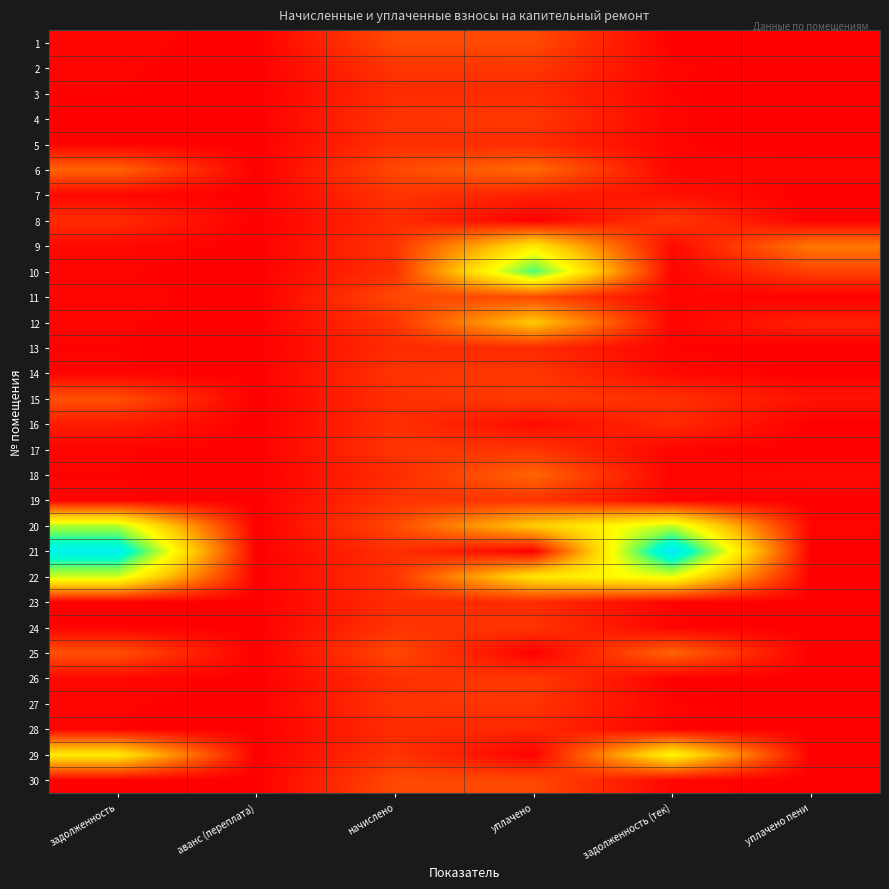

Reading left to right, what are all the values shown in this chart?

1: задолженность=388.9	аванс (переплата)=0.0	начислено=4667.3	уплачено=4667.3	задолженность (тек)=0.0	уплачено пени=0.0
2: задолженность=279.1	аванс (переплата)=0.0	начислено=3348.6	уплачено=3437.9	задолженность (тек)=280.7	уплачено пени=31.3
3: задолженность=231.1	аванс (переплата)=0.0	начислено=2773.2	уплачено=2749.6	задолженность (тек)=231.1	уплачено пени=0.0
4: задолженность=0.0	аванс (переплата)=0.0	начислено=3324.7	уплачено=3545.2	задолженность (тек)=277.1	уплачено пени=0.6
5: задолженность=254.4	аванс (переплата)=0.0	начислено=3052.9	уплачено=2798.9	задолженность (тек)=254.4	уплачено пени=0.0
6: задолженность=6257.1	аванс (переплата)=0.0	начислено=4651.3	уплачено=6700.0	задолженность (тек)=387.6	уплачено пени=350.3
7: задолженность=445.2	аванс (переплата)=0.0	начислено=3316.7	уплачено=2000.0	задолженность (тек)=1082.9	уплачено пени=0.0
8: задолженность=2791.6	аванс (переплата)=0.0	начислено=2757.2	уплачено=0.0	задолженность (тек)=3554.0	уплачено пени=0.0
9: задолженность=553.1	аванс (переплата)=0.0	начислено=3300.7	уплачено=15414.3	задолженность (тек)=550.9	уплачено пени=7566.2
10: задолженность=252.0	аванс (переплата)=0.0	начислено=3024.1	уплачено=23537.0	задолженность (тек)=252.0	уплачено пени=4168.2
11: задолженность=386.3	аванс (переплата)=0.0	начислено=4635.4	уплачено=4595.9	задолженность (тек)=386.3	уплачено пени=0.0
12: задолженность=276.4	аванс (переплата)=0.0	начислено=3316.7	уплачено=12836.8	задолженность (тек)=276.4	уплачено пени=2088.3
13: задолженность=228.4	аванс (переплата)=0.0	начислено=2741.3	уплачено=2717.9	задолженность (тек)=228.4	уплачено пени=0.0
14: задолженность=274.7	аванс (переплата)=0.0	начислено=3300.7	уплачено=3491.7	задолженность (тек)=549.9	уплачено пени=12.8
15: задолженность=4989.9	аванс (переплата)=0.0	начислено=3028.9	уплачено=3731.9	задолженность (тек)=3050.6	уплачено пени=1168.1
16: задолженность=1800.5	аванс (переплата)=0.0	начислено=3037.0	уплачено=733.4	задолженность (тек)=2606.0	уплачено пени=0.0
17: задолженность=278.4	аванс (переплата)=0.0	начислено=3340.7	уплачено=3312.2	задолженность (тек)=278.4	уплачено пени=0.0
18: задолженность=229.8	аванс (переплата)=0.0	начислено=2757.2	уплачено=6466.0	задолженность (тек)=229.8	уплачено пени=695.5
19: задолженность=277.7	аванс (переплата)=0.0	начислено=3332.6	уплачено=3304.3	задолженность (тек)=277.7	уплачено пени=0.2
20: задолженность=20073.6	аванс (переплата)=0.0	начислено=4651.3	уплачено=13108.8	задолженность (тек)=19503.3	уплачено пени=306.2
21: задолженность=28693.2	аванс (переплата)=0.0	начислено=3024.1	уплачено=0.0	задолженность (тек)=30108.2	уплачено пени=0.0
22: задолженность=18949.3	аванс (переплата)=0.0	начислено=3316.7	уплачено=15100.0	задолженность (тек)=18050.8	уплачено пени=0.0
23: задолженность=0.0	аванс (переплата)=0.0	начислено=2741.3	уплачено=2717.9	задолженность (тек)=228.4	уплачено пени=0.0
24: задолженность=275.7	аванс (переплата)=0.0	начислено=3308.6	уплачено=3280.5	задолженность (тек)=275.7	уплачено пени=0.0
25: задолженность=5070.3	аванс (переплата)=0.0	начислено=4635.4	уплачено=0.0	задолженность (тек)=6362.0	уплачено пени=0.0
26: задолженность=500.8	аванс (переплата)=0.0	начислено=3005.0	уплачено=3679.6	задолженность (тек)=0.0	уплачено пени=25.4
27: задолженность=276.4	аванс (переплата)=0.0	начислено=3316.7	уплачено=3288.5	задолженность (тек)=276.4	уплачено пени=0.0
28: задолженность=227.8	аванс (переплата)=0.0	начислено=2733.2	уплачено=2505.5	задолженность (тек)=227.8	уплачено пени=0.0
29: задолженность=15534.9	аванс (переплата)=0.0	начислено=3308.6	уплачено=0.0	задолженность (тек)=16728.9	уплачено пени=0.0
30: задолженность=0.0	аванс (переплата)=0.0	начислено=4627.3	уплачено=4587.9	задолженность (тек)=385.6	уплачено пени=0.0